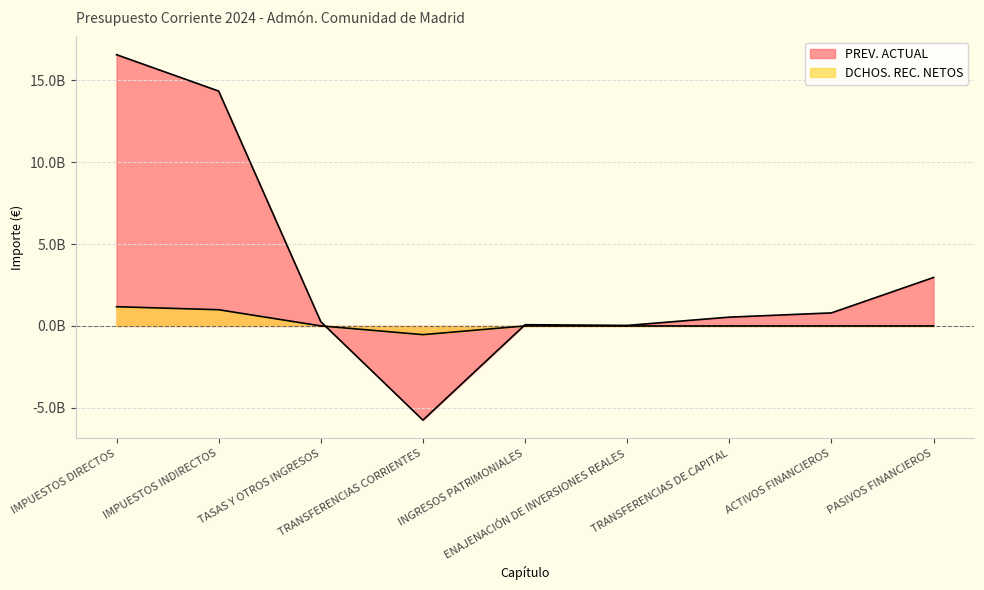

Rank the series by their maximum value, from lowest to highest.

DCHOS. REC. NETOS, PREV. ACTUAL